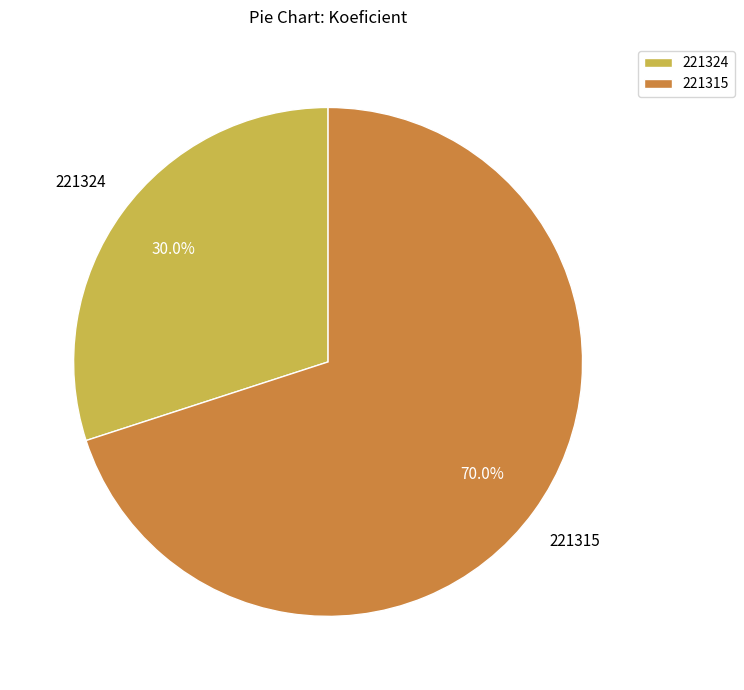

Is the sum of 221324 and 221315 greater than half?

Yes